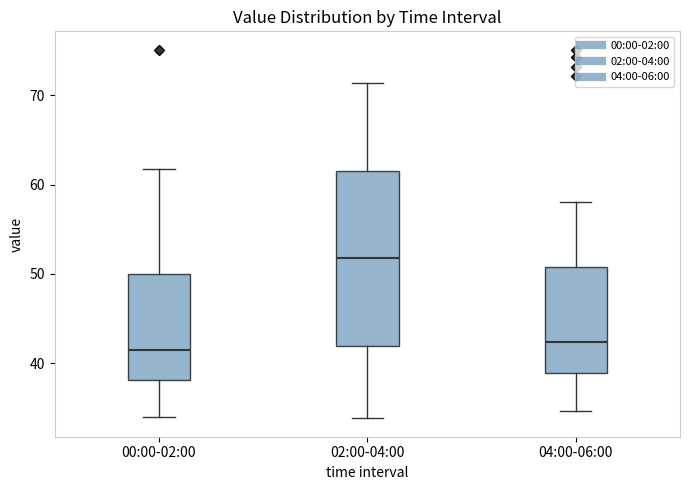

Where is the lower edge of the box for 04:00-06:00 on the y-axis? The values are not printed on the chart, so give them approximately, as read against the axis.

39